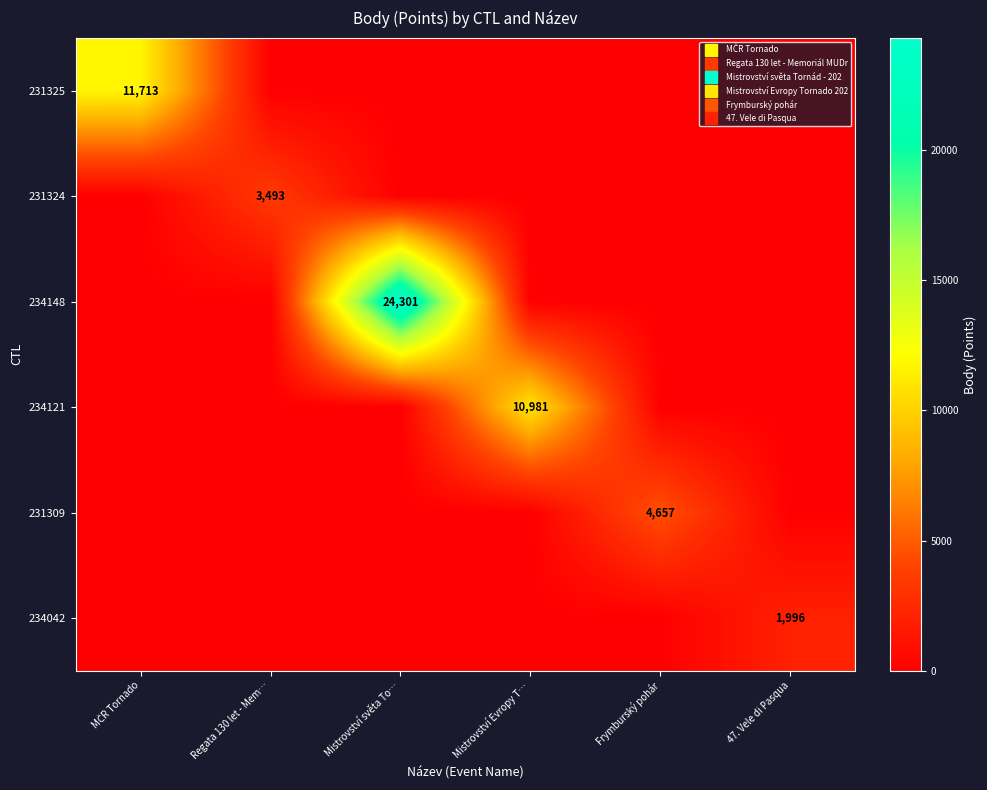

True or false: 231325 has a value of 0 at Regata 130 let - Mem….

True